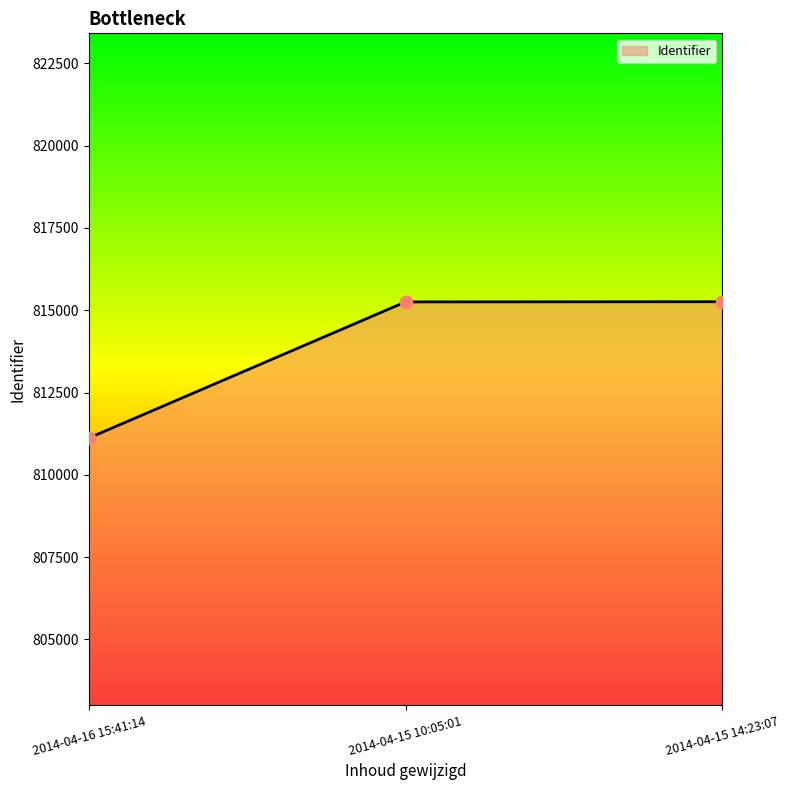

What is the change in value from 2014-04-15 10:05:01 to 2014-04-15 14:23:07?

+6